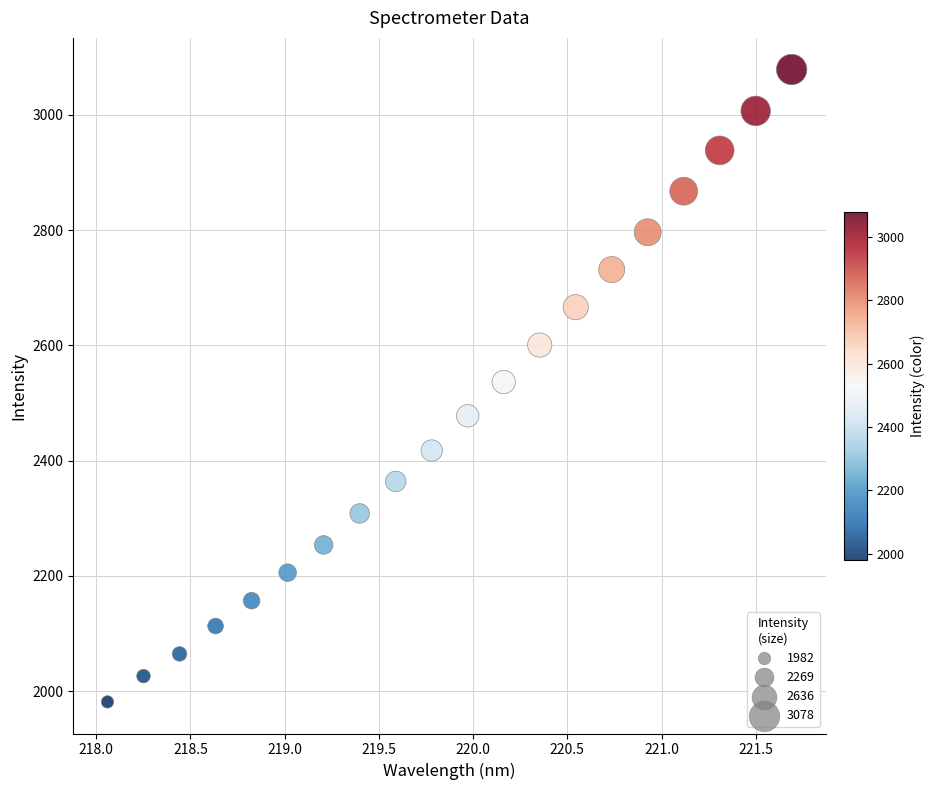

What is the range of X values (max minus min)?

3.6